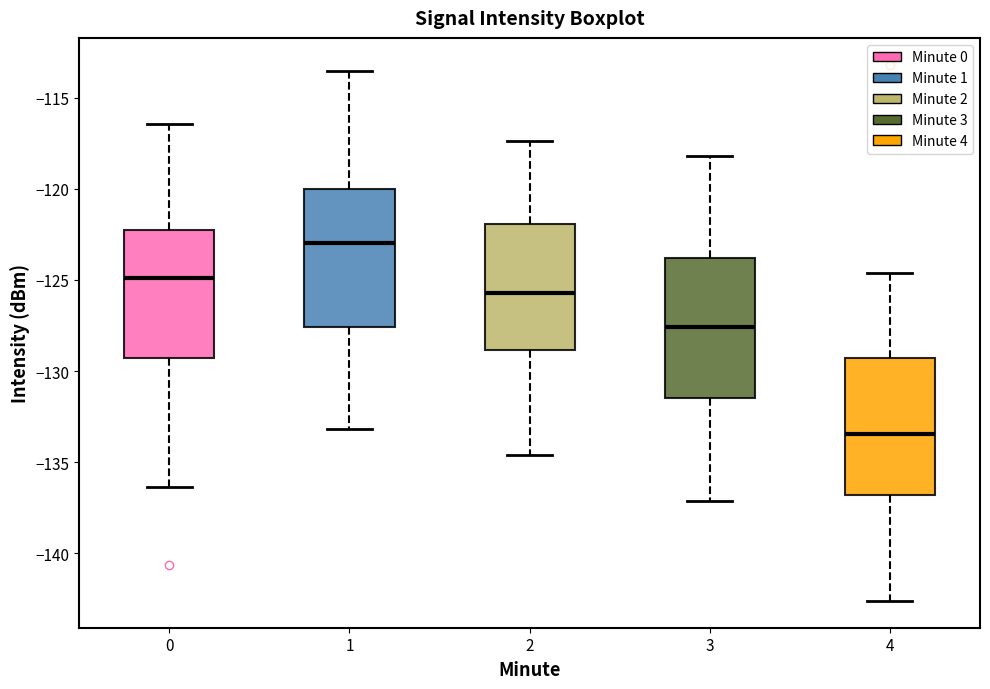

Reading left to right, read every box against the y-axis: the position of its median line, the range the box covers, and the ends of its whiskers. The values are not printed on the chart, so give them approximately, as read against the axis.

0: median -125.0, box -129.5 to -122.5, whiskers -136.5 to -116.5
1: median -123.0, box -127.5 to -120.0, whiskers -133.0 to -113.5
2: median -125.5, box -129.0 to -122.0, whiskers -134.5 to -117.5
3: median -127.5, box -131.5 to -124.0, whiskers -137.0 to -118.0
4: median -133.5, box -137.0 to -129.5, whiskers -142.5 to -124.5